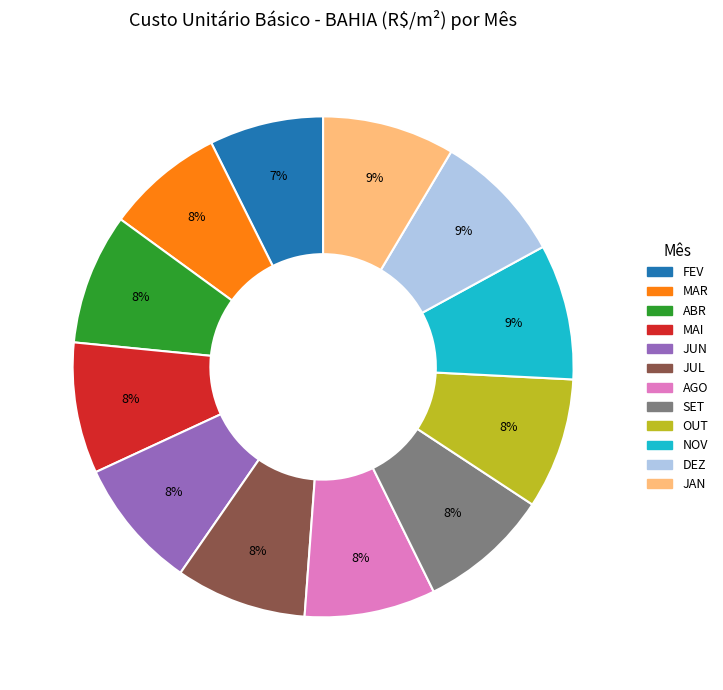

Which has a higher value, NOV or MAR?

NOV